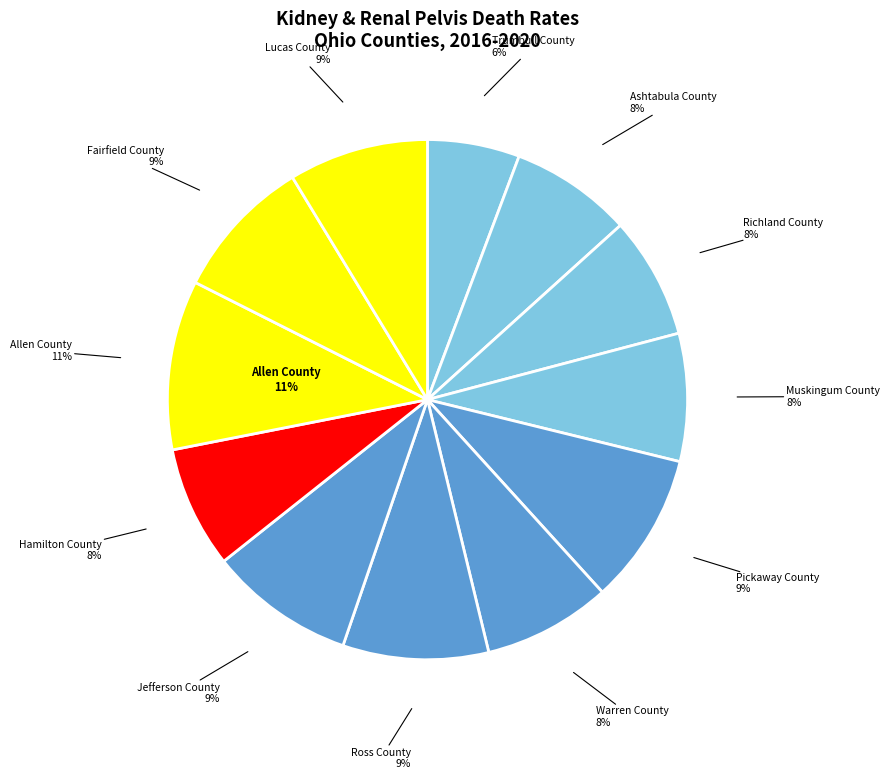

Is it true that Richland County is 8% of the pie?

True